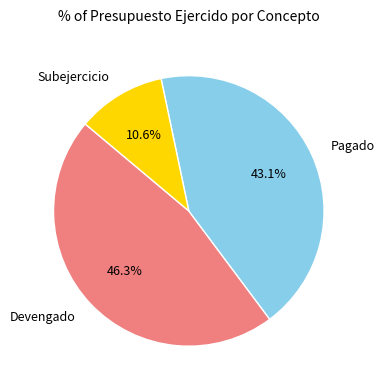

Does any single category account for the majority?

No